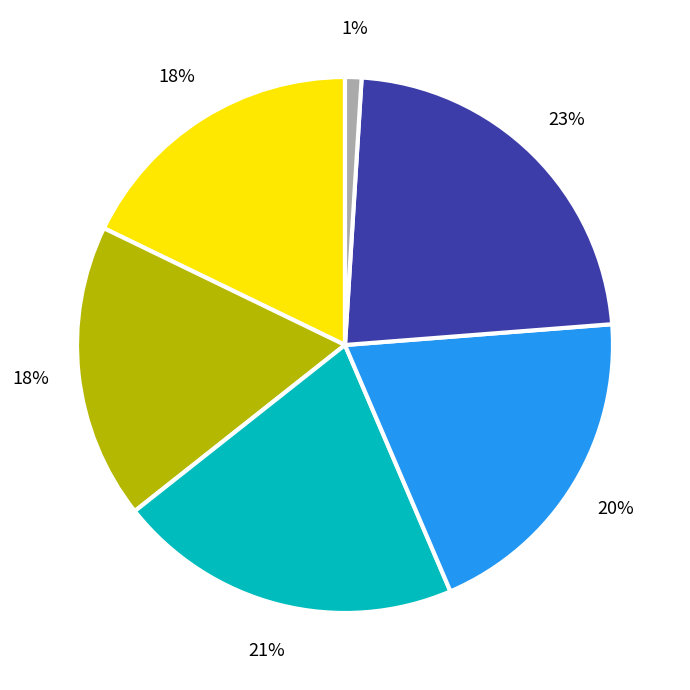

Is there a majority slice in this chart?

No